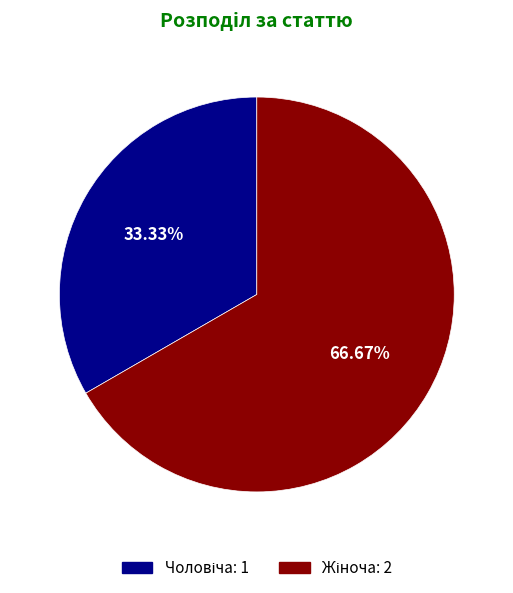

Count the number of slices in the pie.

2